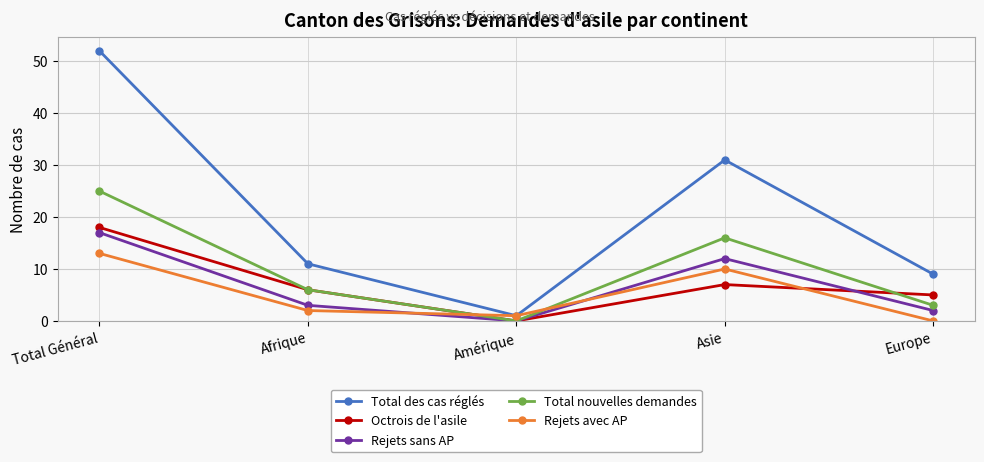

Is it true that Rejets sans AP equals 11 at Amérique?

False